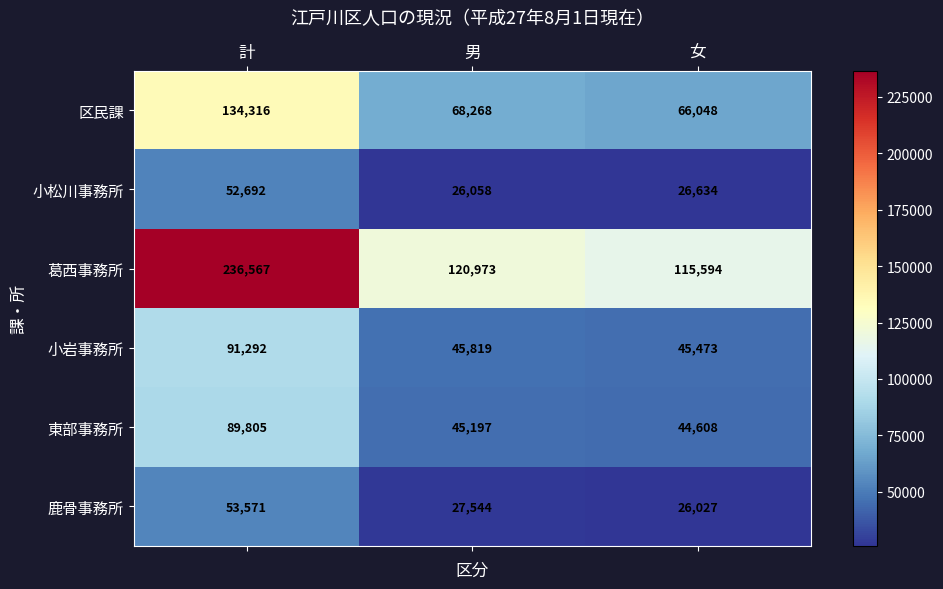

At how many categories does at least one series exceed 70027?

3